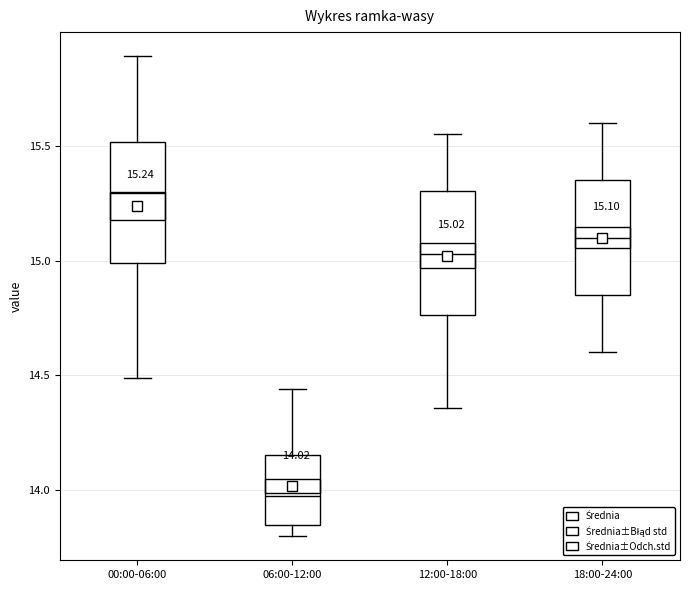

Which box has the highest median line?

00:00-06:00